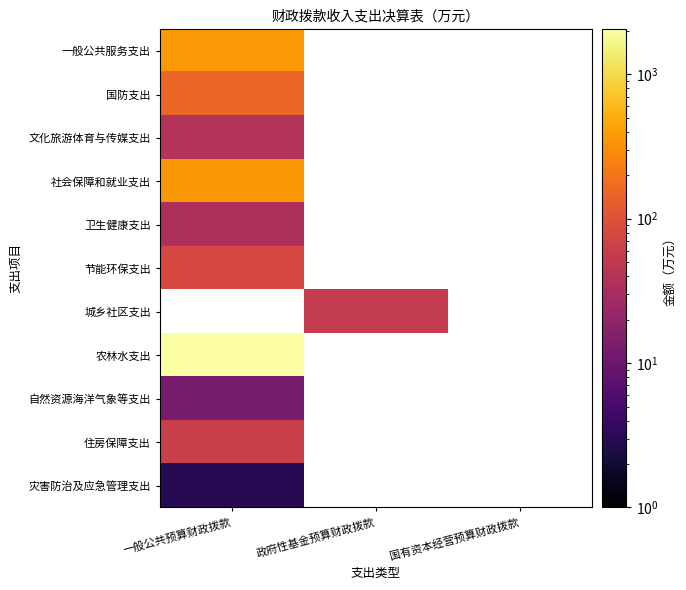

How many data points in 城乡社区支出 are above 53?

1